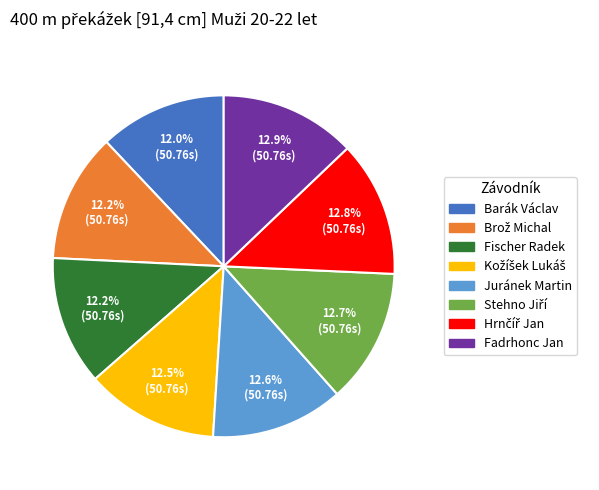

Is Juránek Martin the majority of the pie?

No